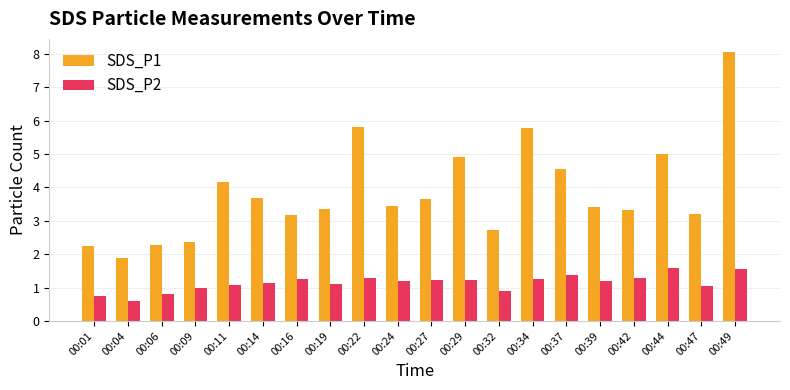

What are all the series names shown in the legend?

SDS_P1, SDS_P2